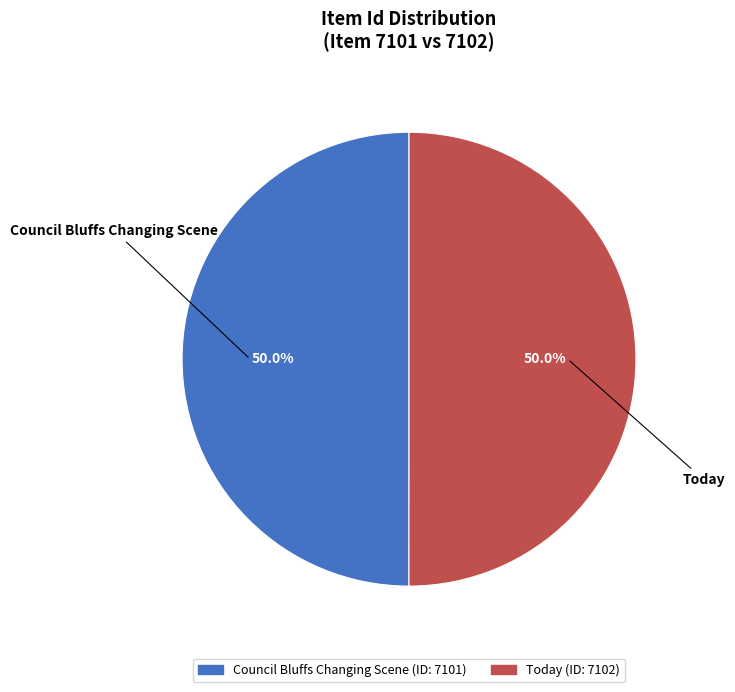

What percentage is the Today slice, to the nearest percent?

50%